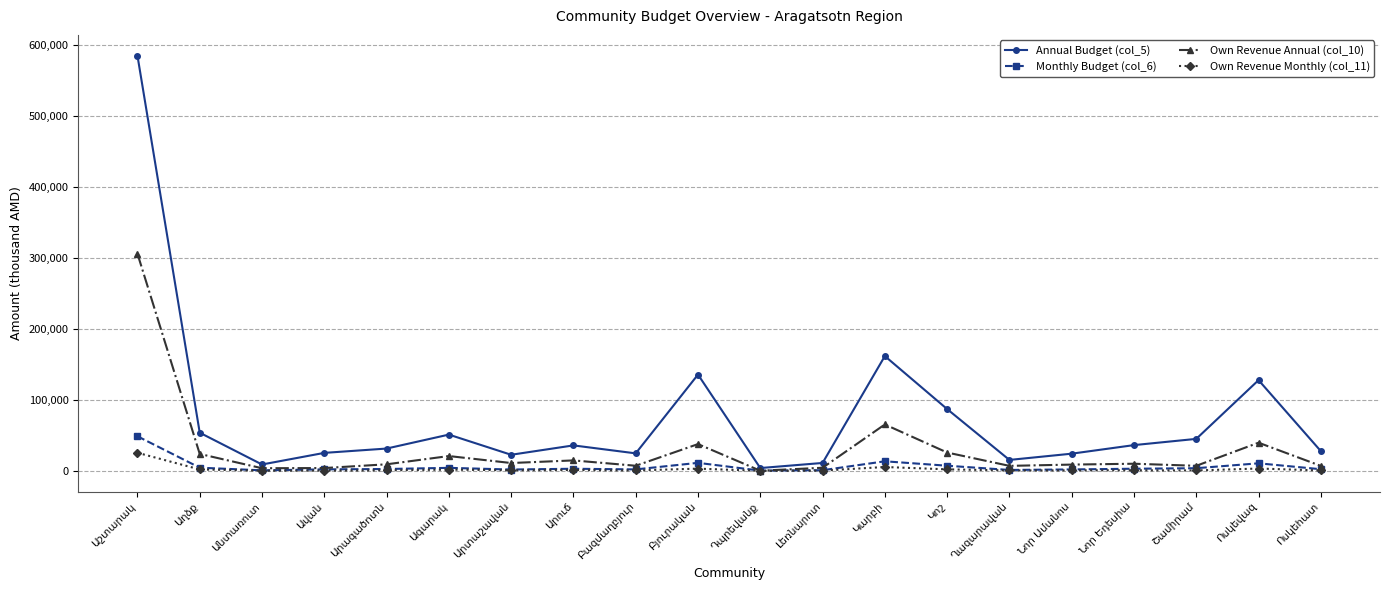

Which series has the widest spread of values?

Annual Budget (col_5)